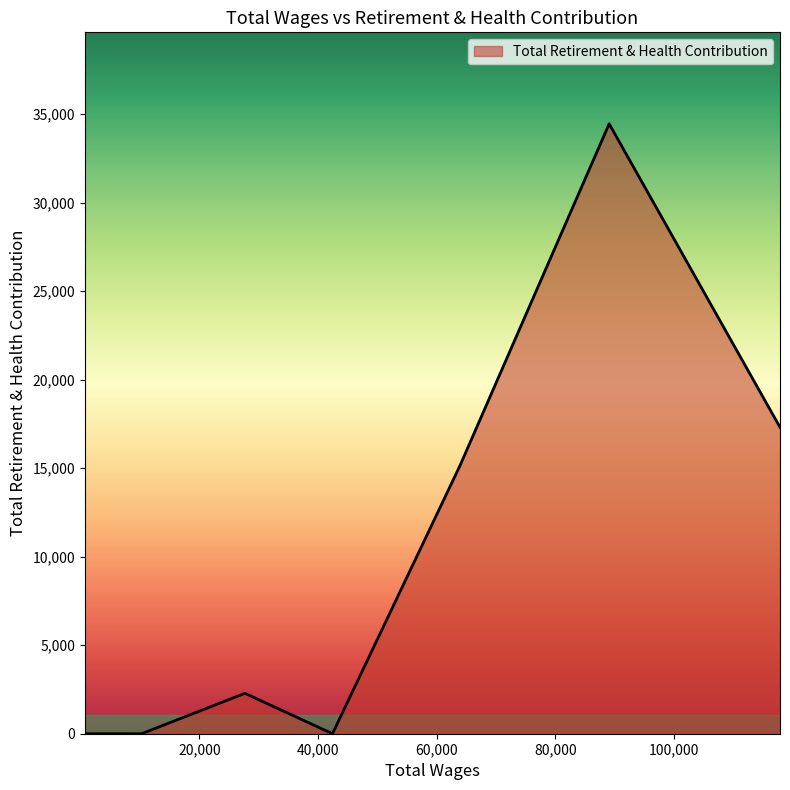

What is the average value?

4940